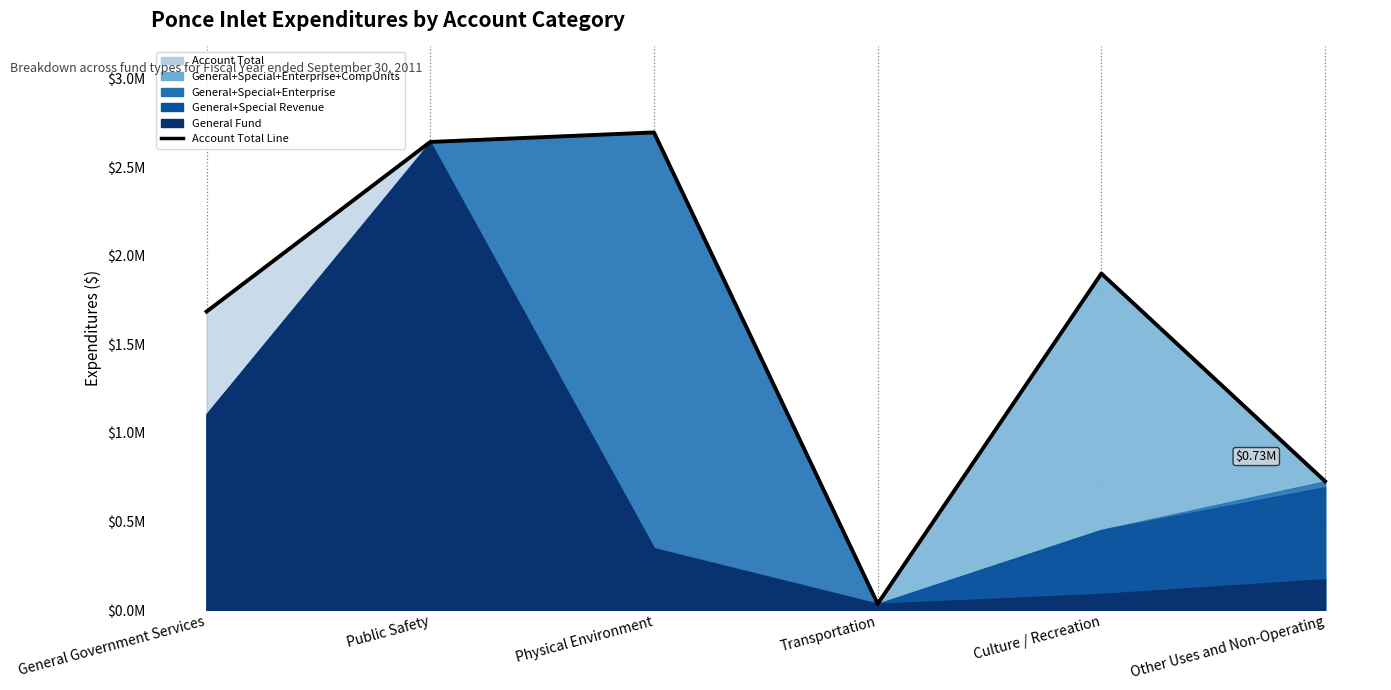

Approximately how many times larger is the value at Culture / Recreation compared to Physical Environment?

0.7